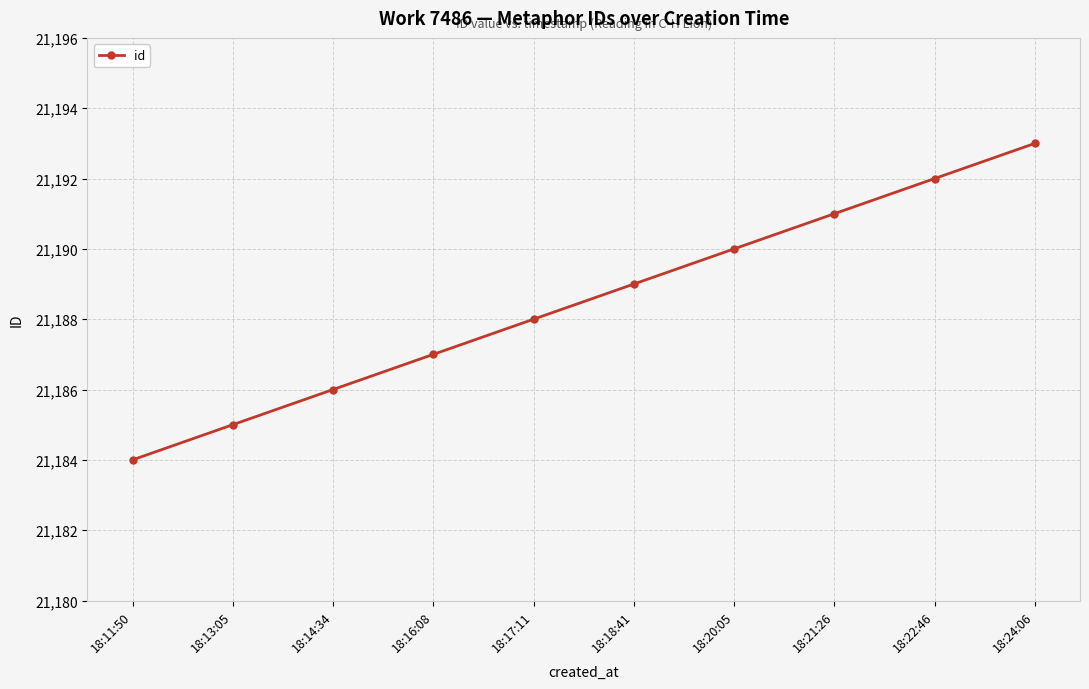

The chart shows a value of 35634 at 18:14:34. True or false?

False